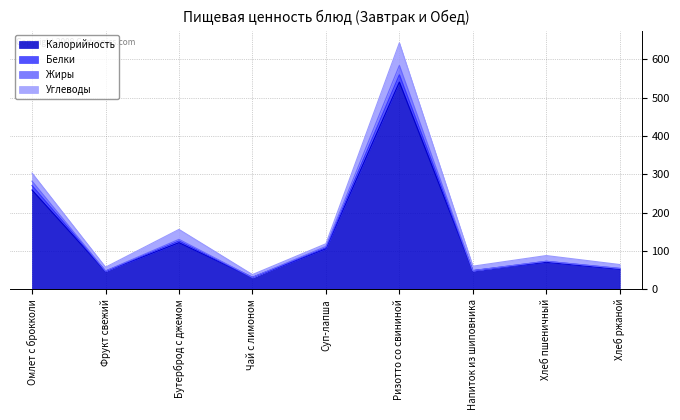

How many interior local valleys does the Калорийность series have?

3